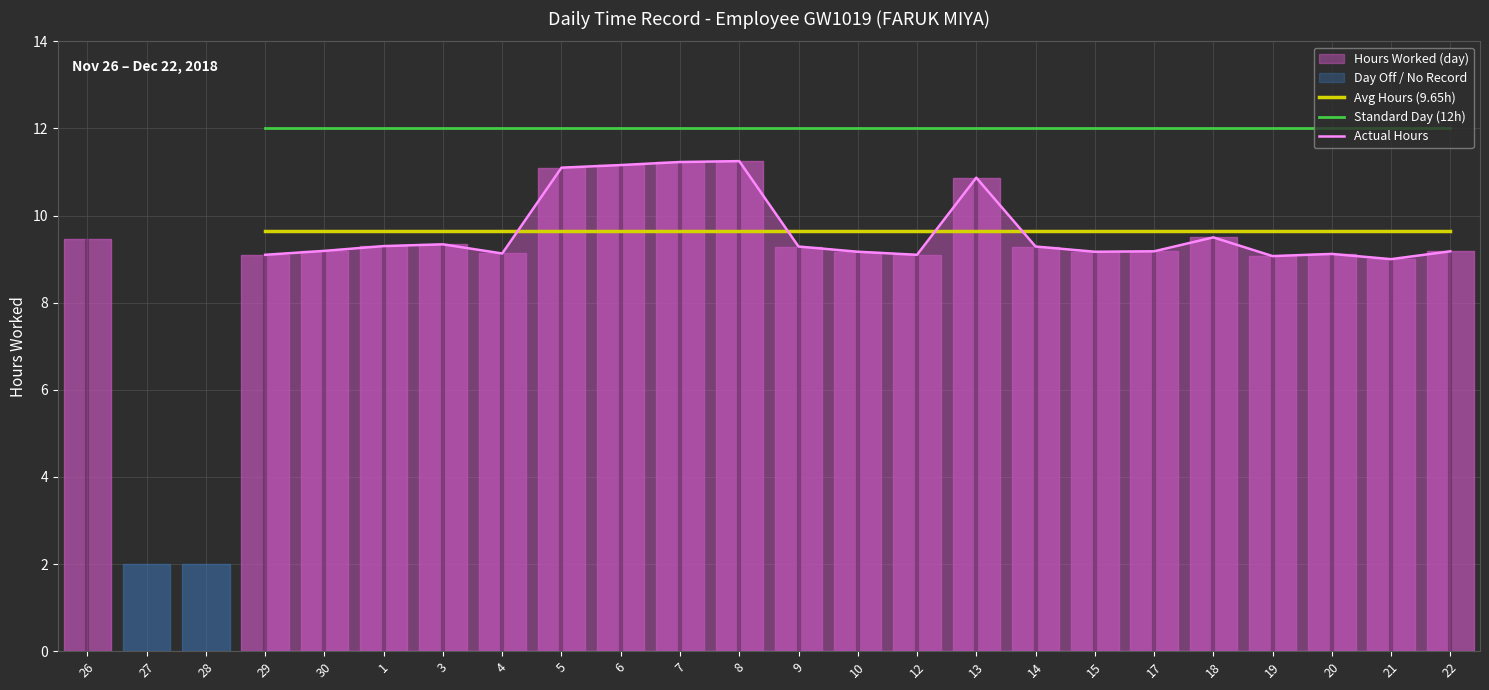

True or false: Standard Day (12h) and Actual Hours cross at least once.

False